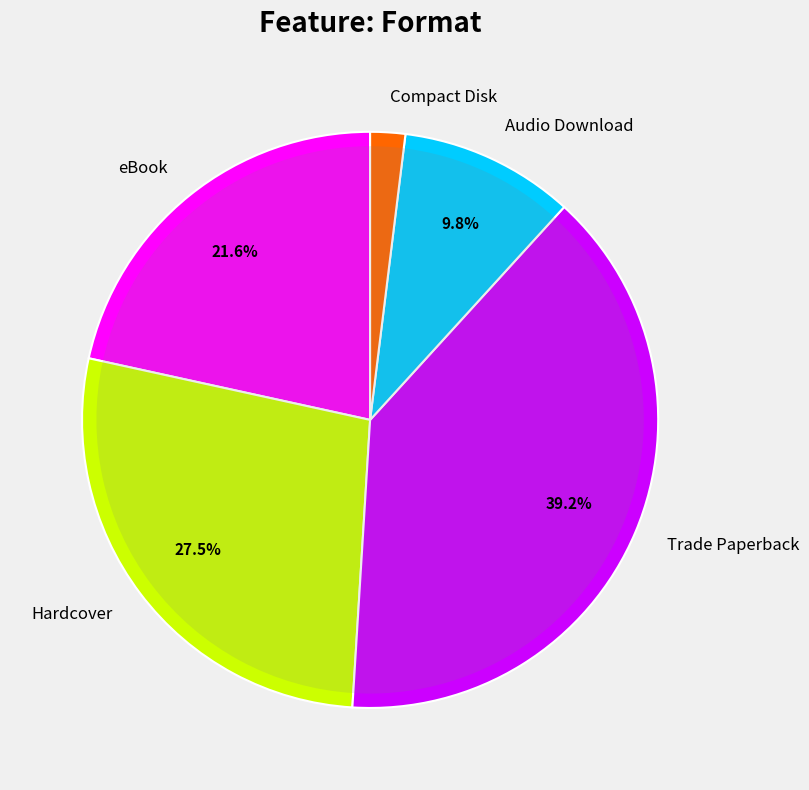

What is the ratio of the value at eBook to the value at Compact Disk?

11.0